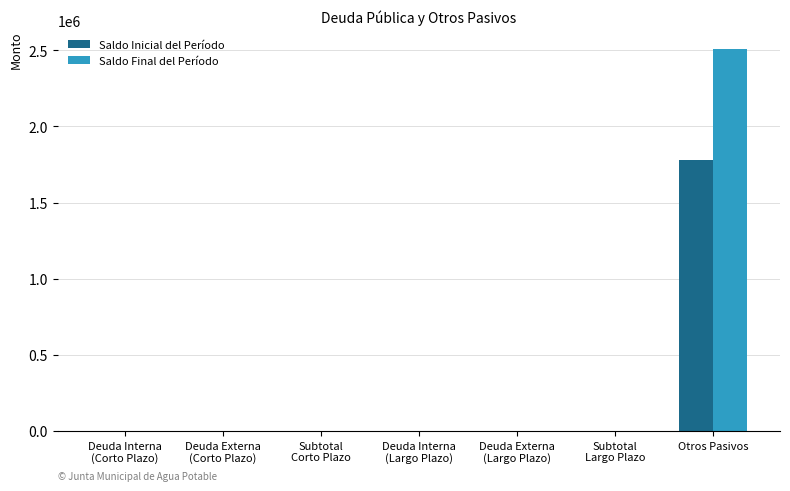

Which series has the widest spread of values?

Saldo Final del Período